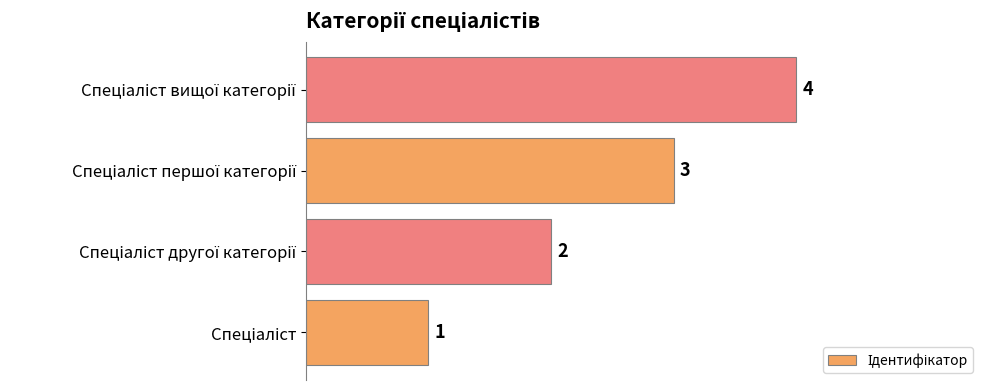

What is the difference between the maximum and second lowest values?

2